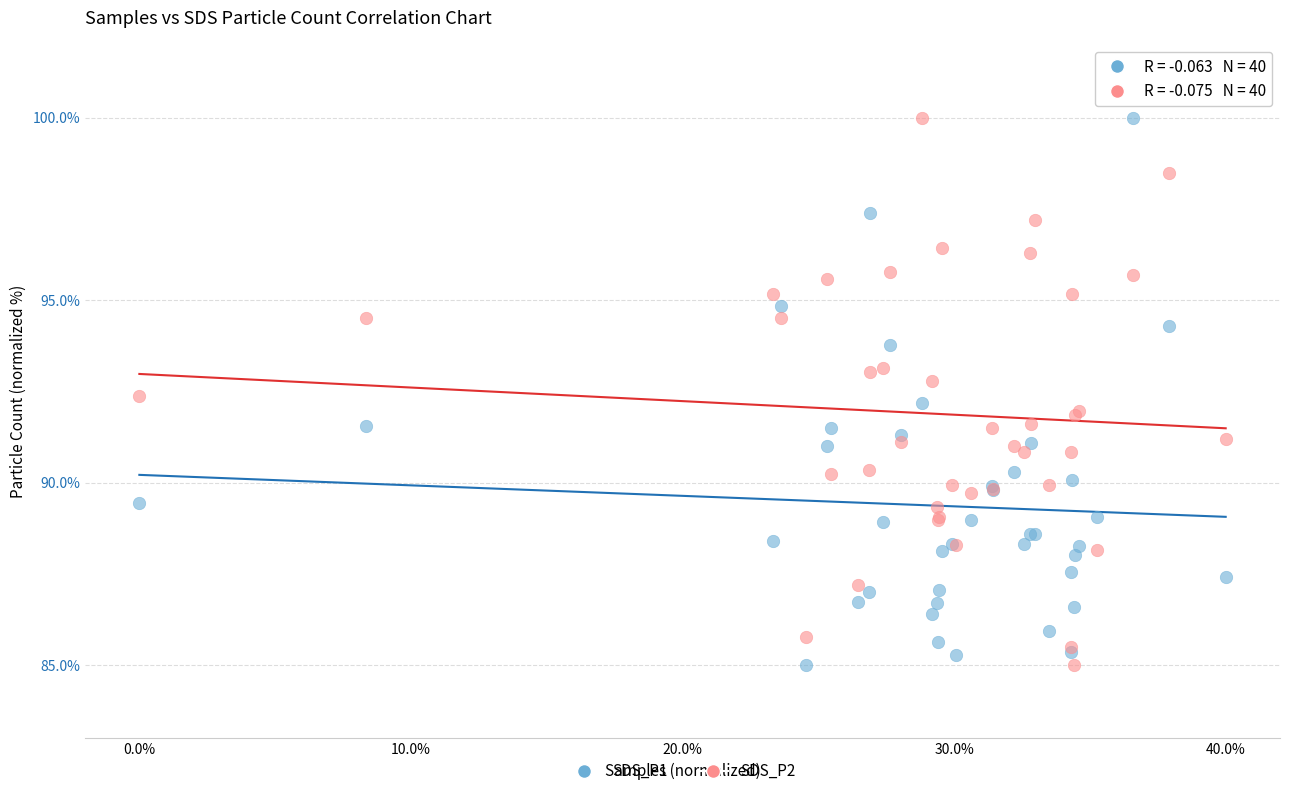

What is the X range (max minus min) for the scatter plot?

0.4